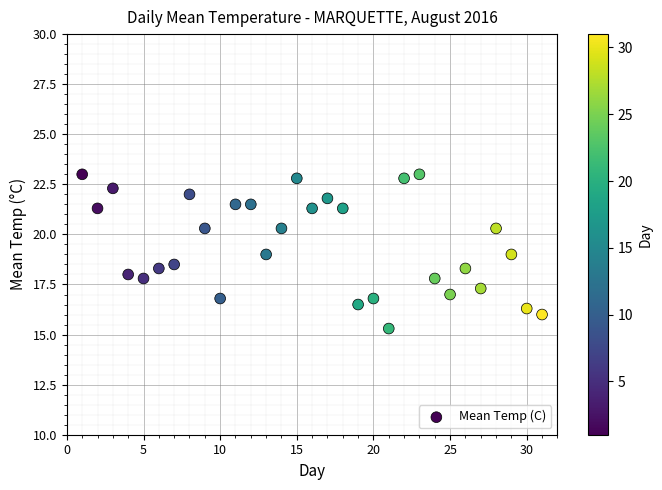

What is the range of Y values (max minus min)?

7.7